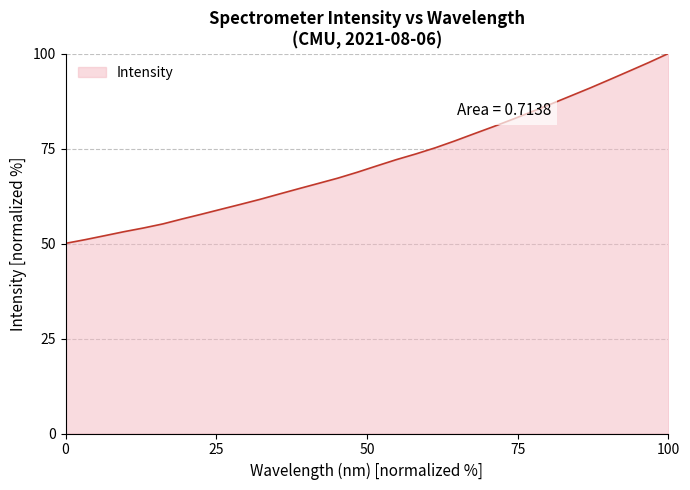

What is the difference between the maximum and minimum values?

50.0